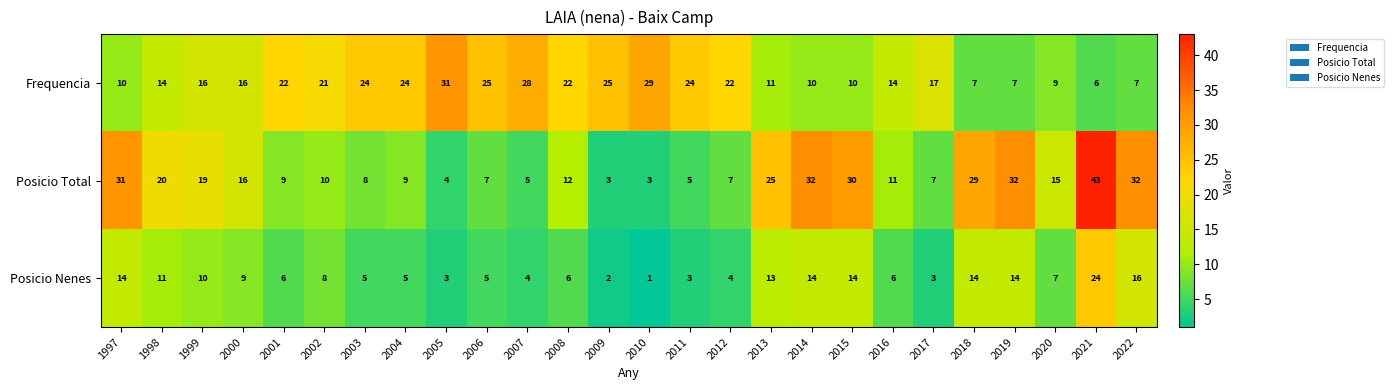

At 2004, list the series in order from largest to smallest.

Frequencia, Posicio Total, Posicio Nenes